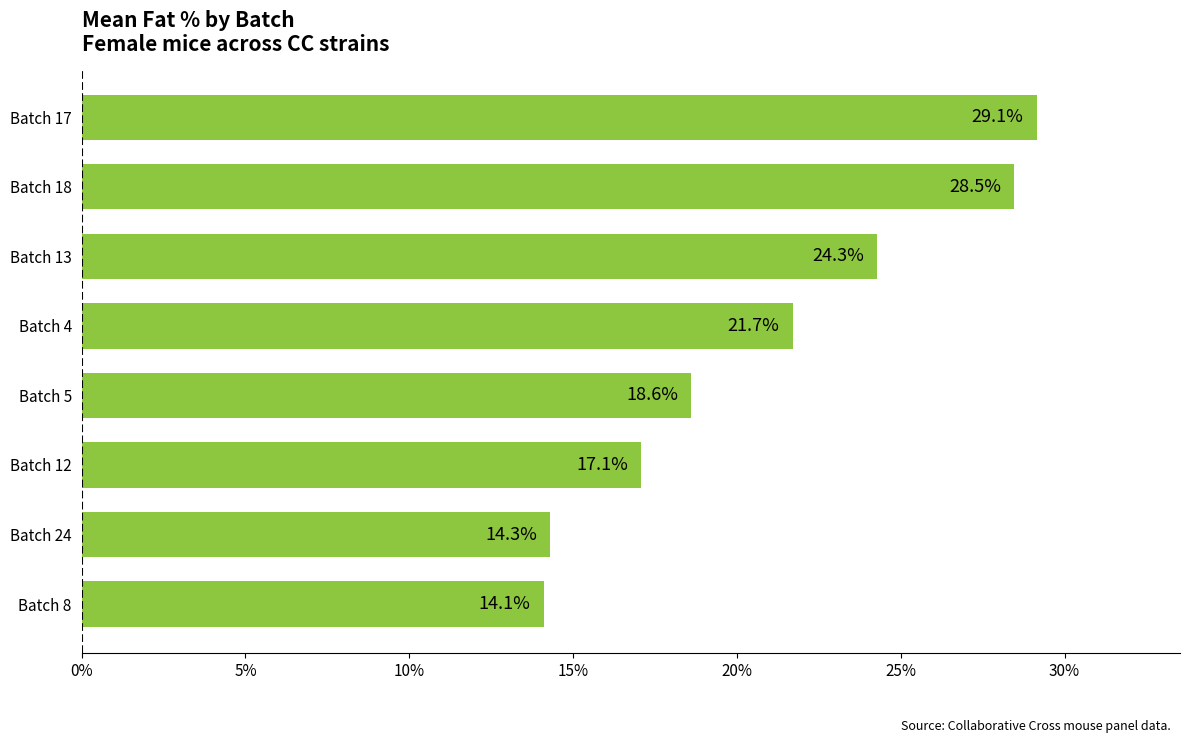

Approximately how many times larger is the value at Batch 8 compared to Batch 12?

0.8